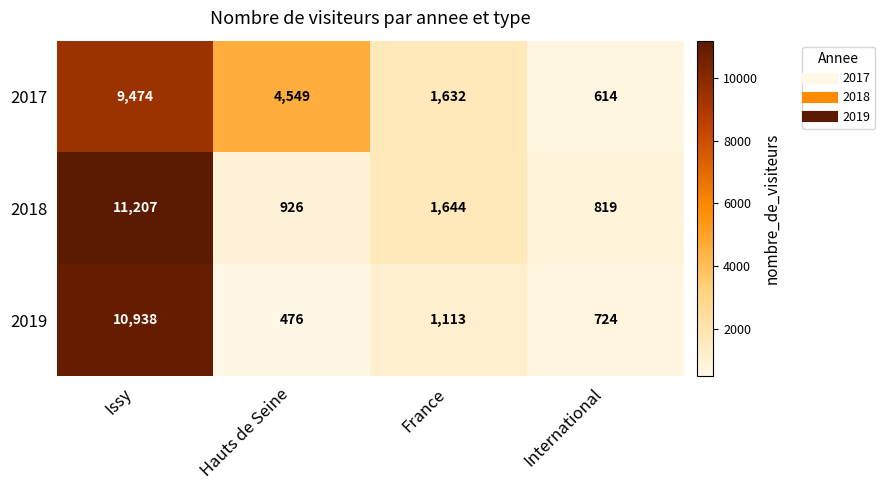

How many categories are shown in the chart?

4